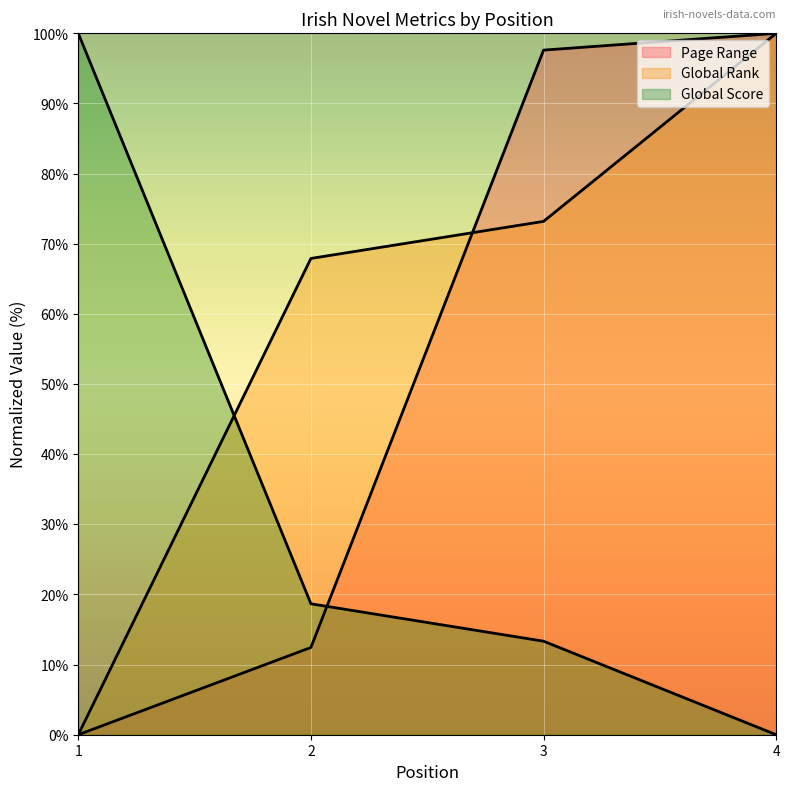

What is the difference between the highest and lowest values at 3?

84.3